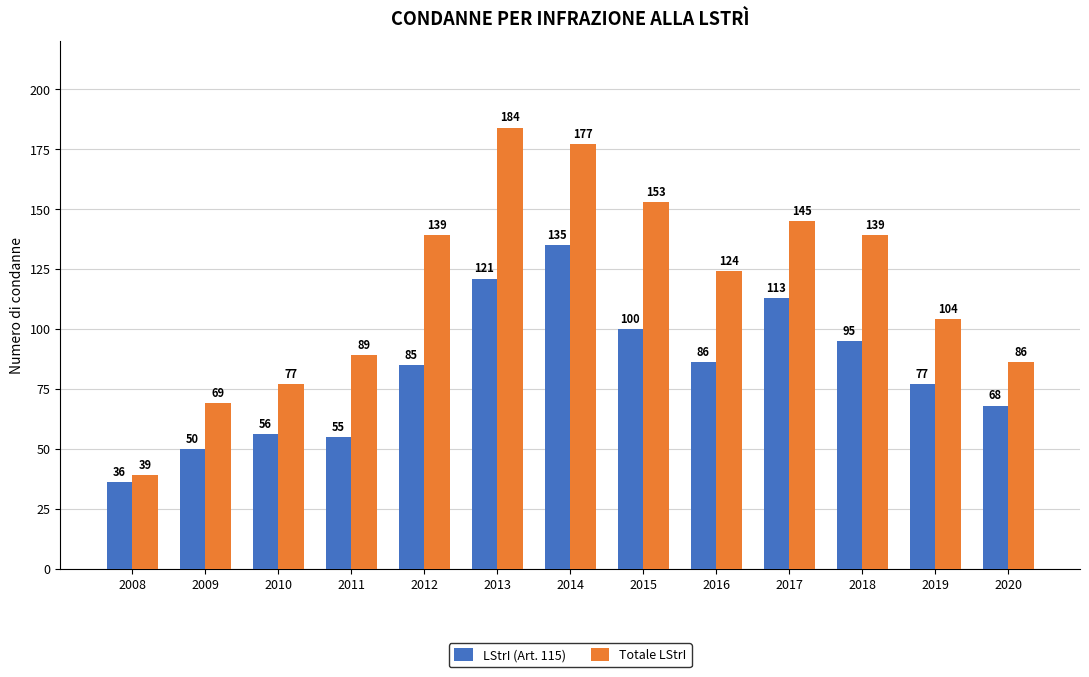

Reading left to right, what are all the values shown in this chart?

LStrI (Art. 115): 2008=36	2009=50	2010=56	2011=55	2012=85	2013=121	2014=135	2015=100	2016=86	2017=113	2018=95	2019=77	2020=68
Totale LStrI: 2008=39	2009=69	2010=77	2011=89	2012=139	2013=184	2014=177	2015=153	2016=124	2017=145	2018=139	2019=104	2020=86